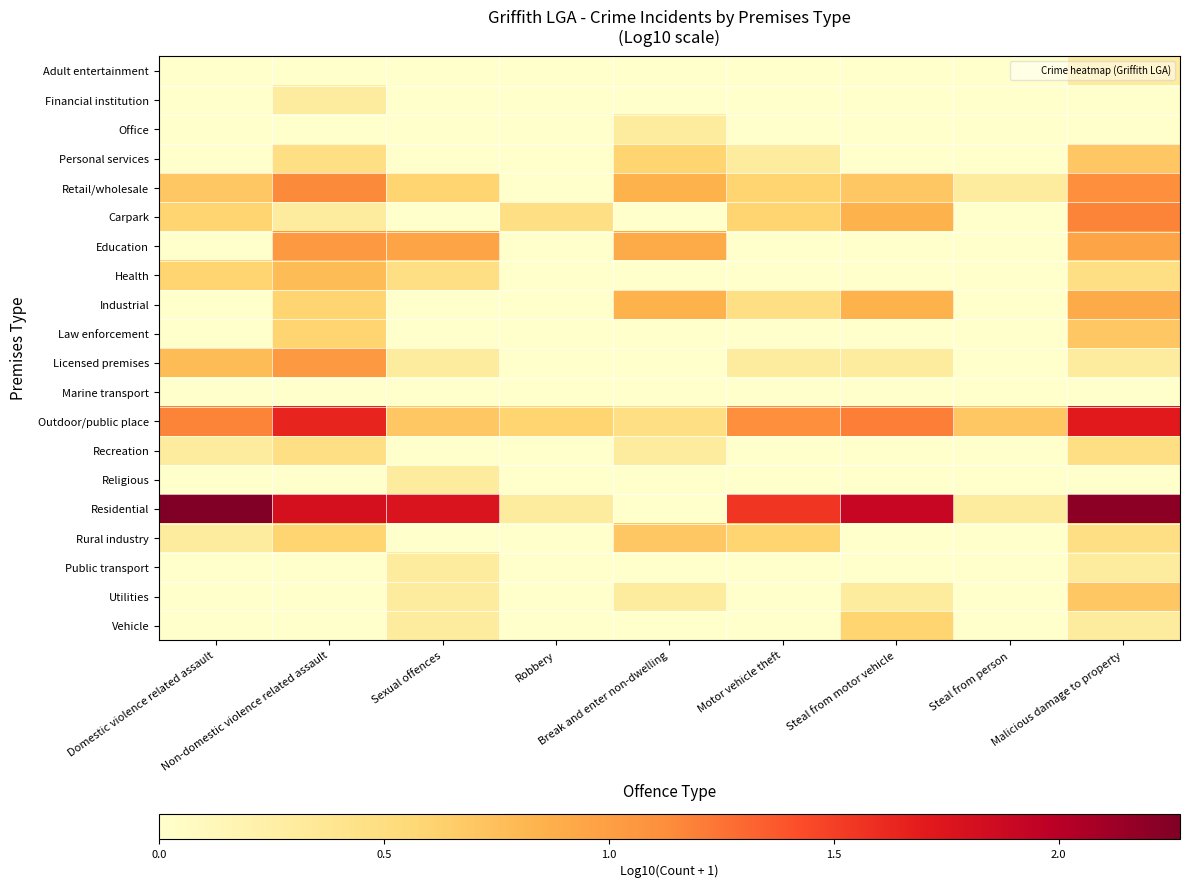

At which category is the sum across all series the highest?

Malicious damage to property